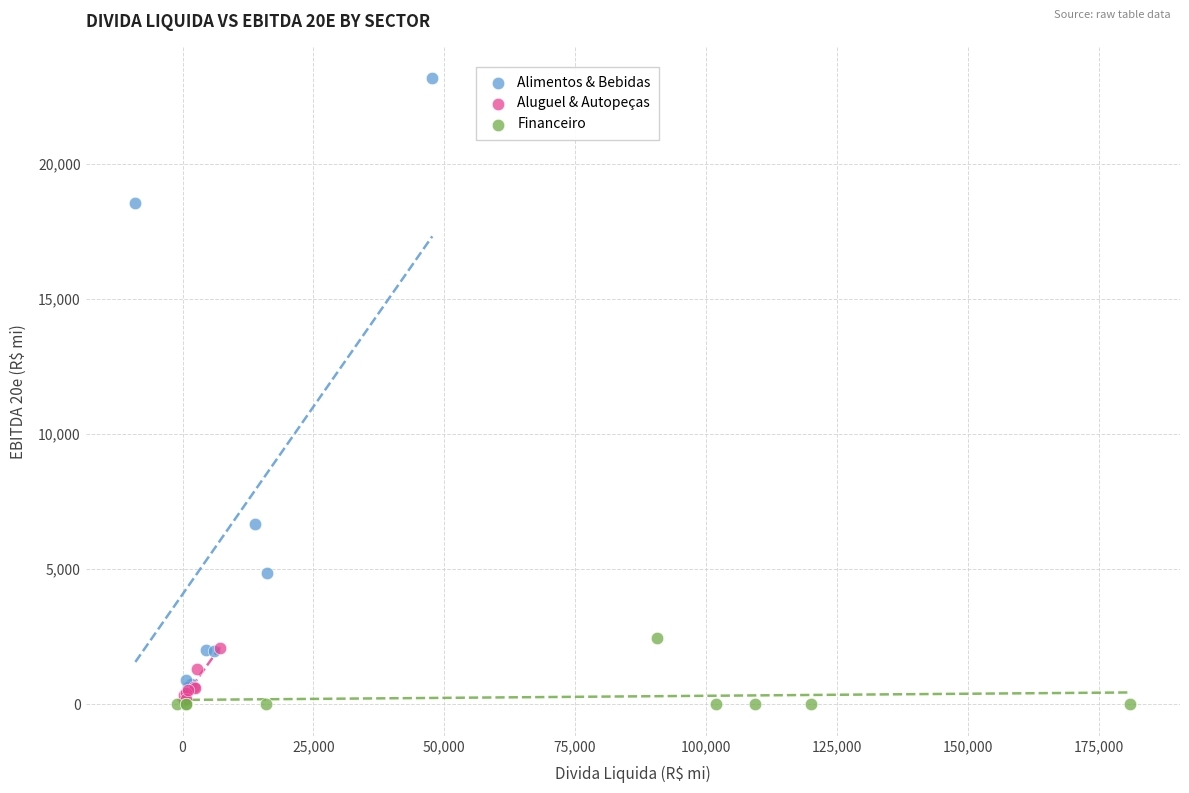

Which series reaches the maximum Y coordinate?

Alimentos & Bebidas